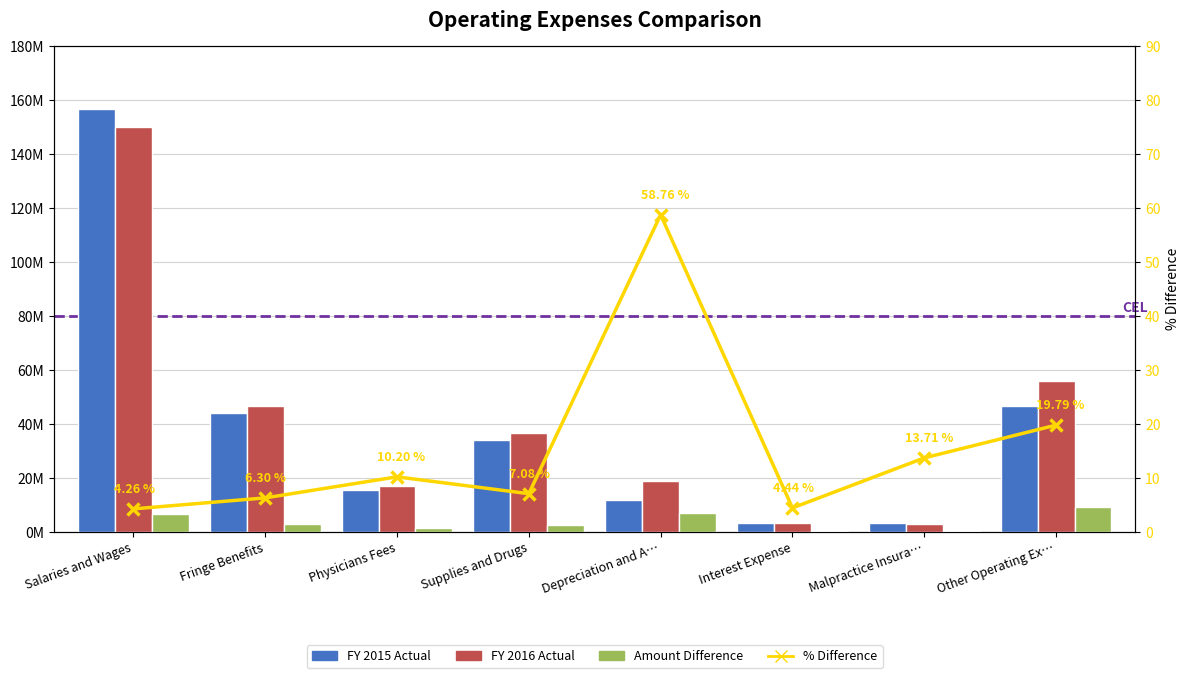

At which category is the sum across all series the highest?

Salaries and Wages